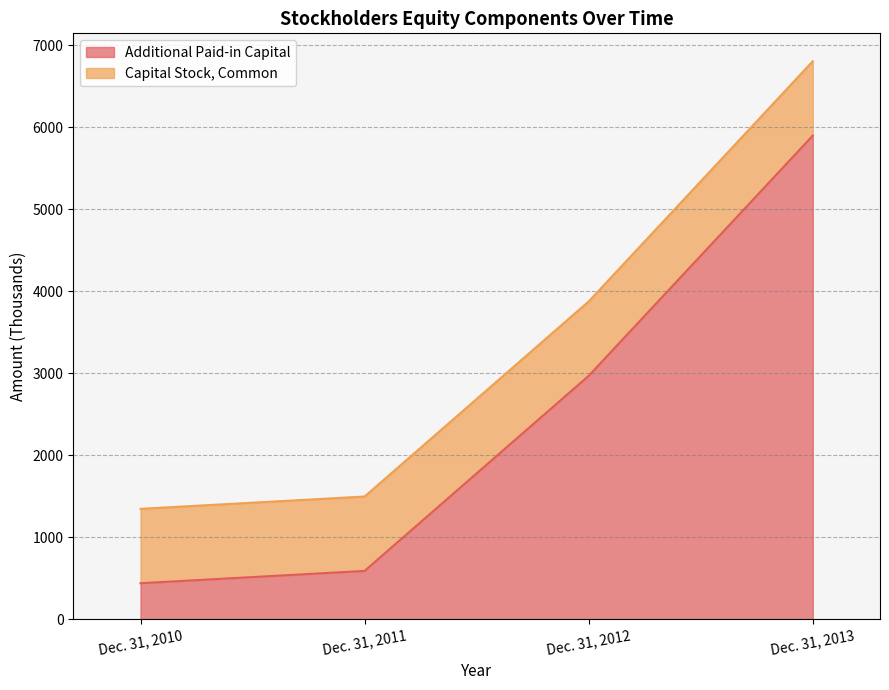

What is the sum of all Additional Paid-in Capital values?

9893